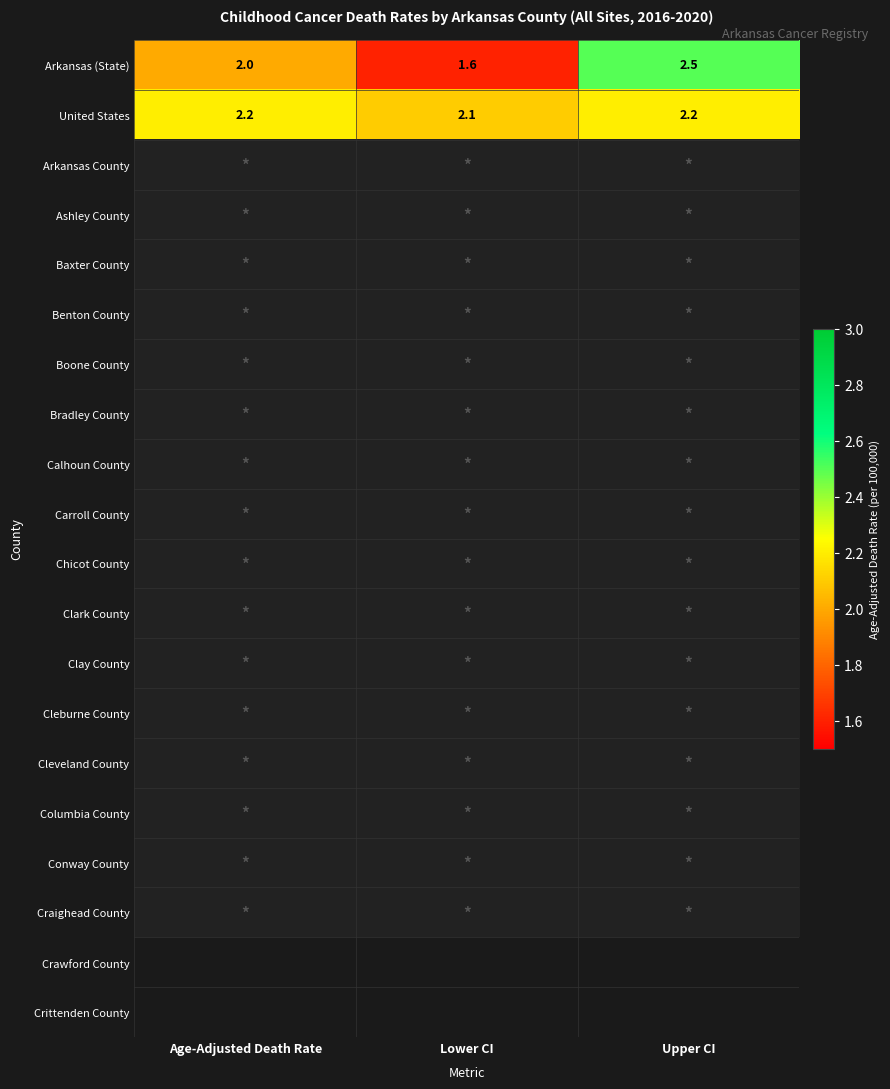

The United States series shows 2.1 at Lower CI. True or false?

True